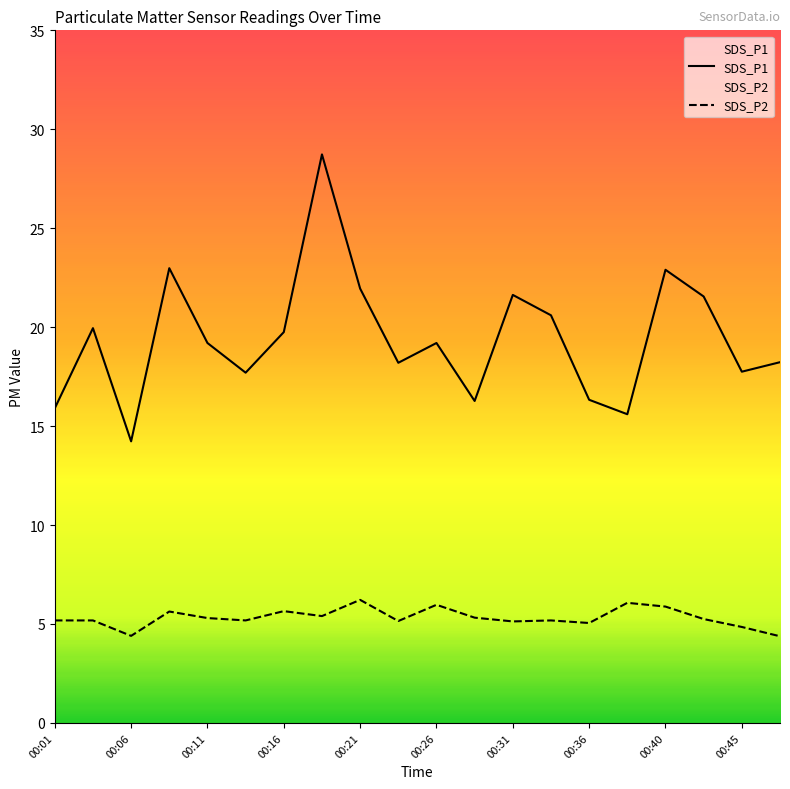

Rank the series by their average value, from highest to lowest.

SDS_P1, SDS_P2